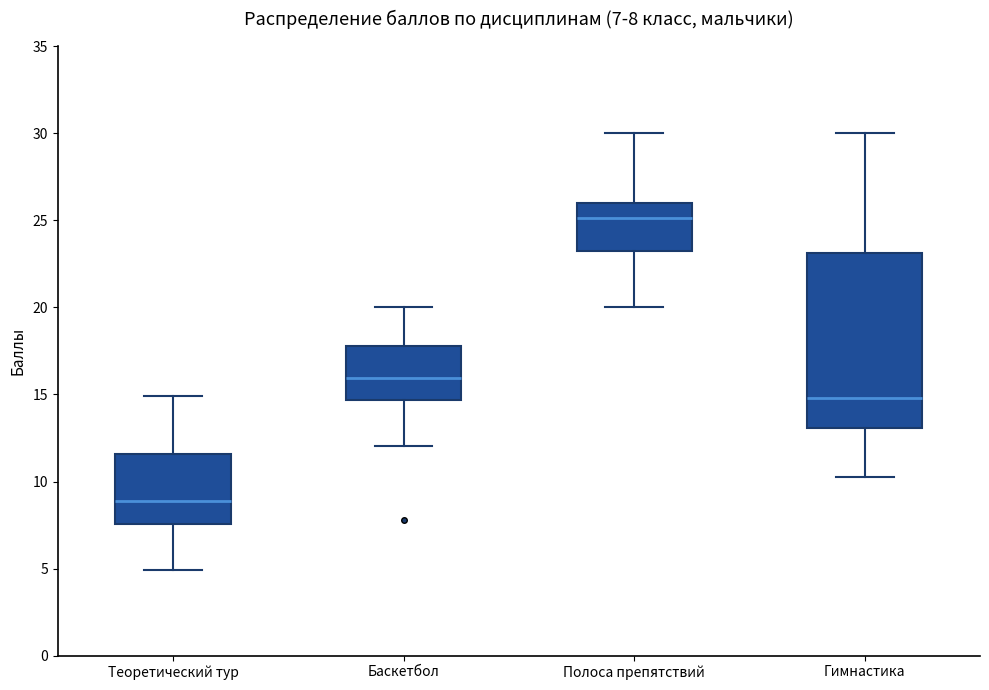

Comparing the boxes themselves (not the whiskers), which one is the tallest?

Гимнастика